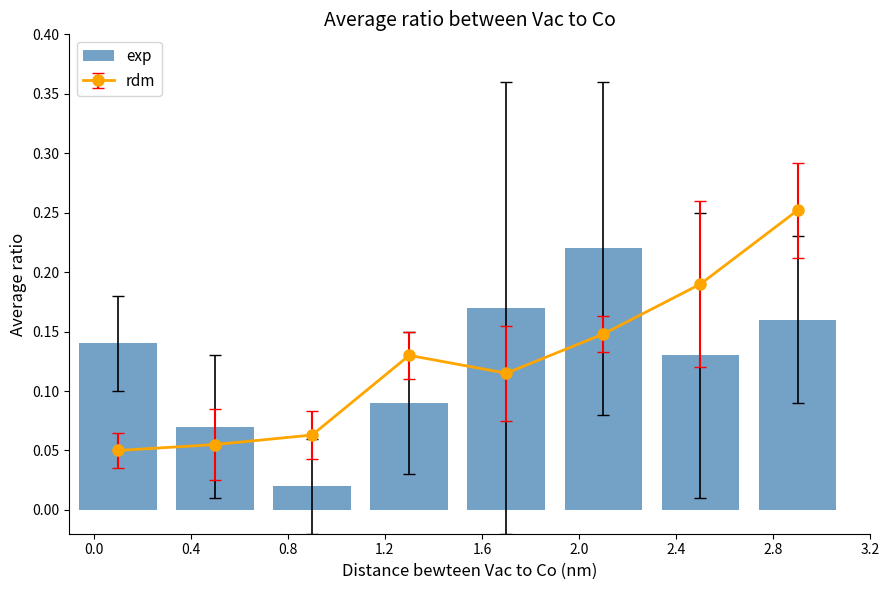

Which has a higher value, 2.0 or 1.6?

2.0